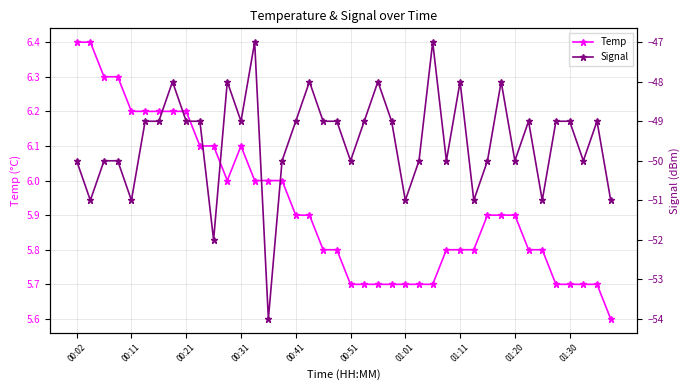

True or false: Temp and Signal cross at least once.

False